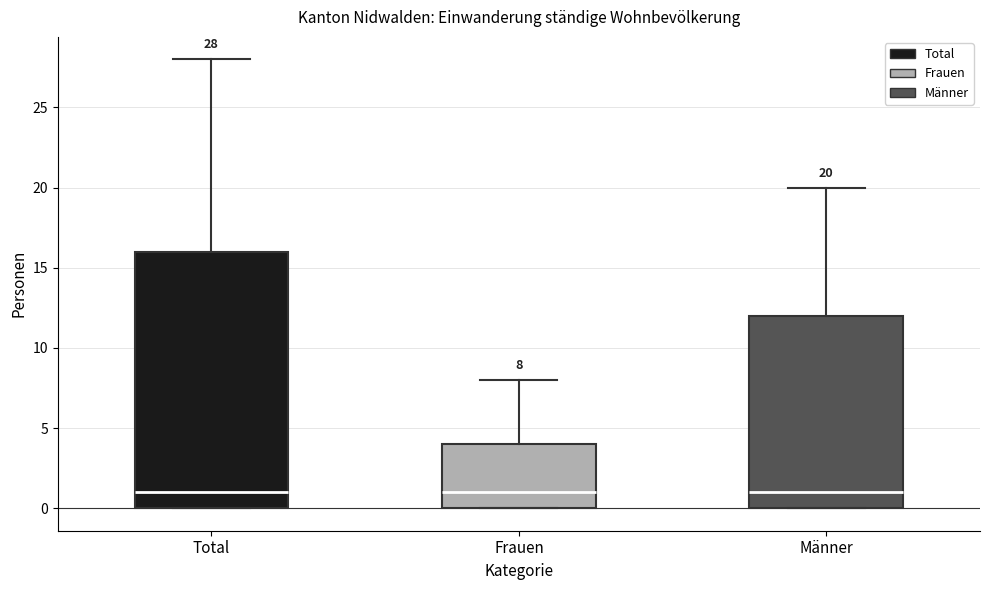

Which box is the tallest, from its lower edge to its upper edge?

Total